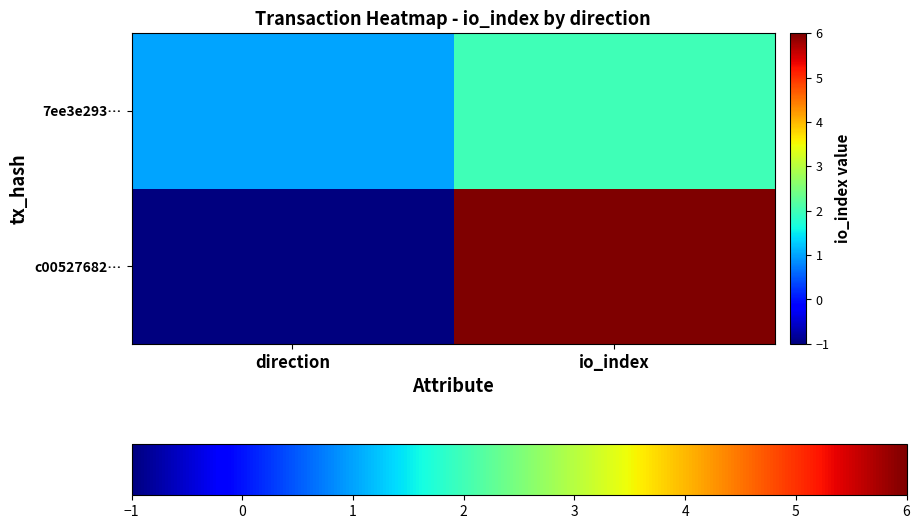

At direction, list the series in order from largest to smallest.

7ee3e293…, c00527682…